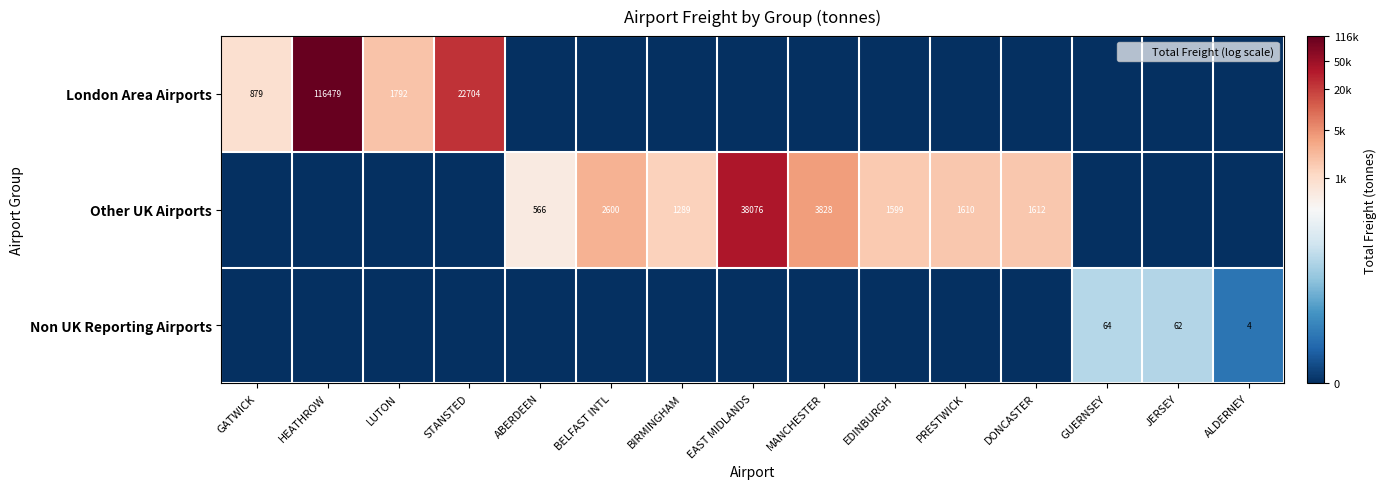

Is it true that Other UK Airports equals 52158 at EAST MIDLANDS?

False